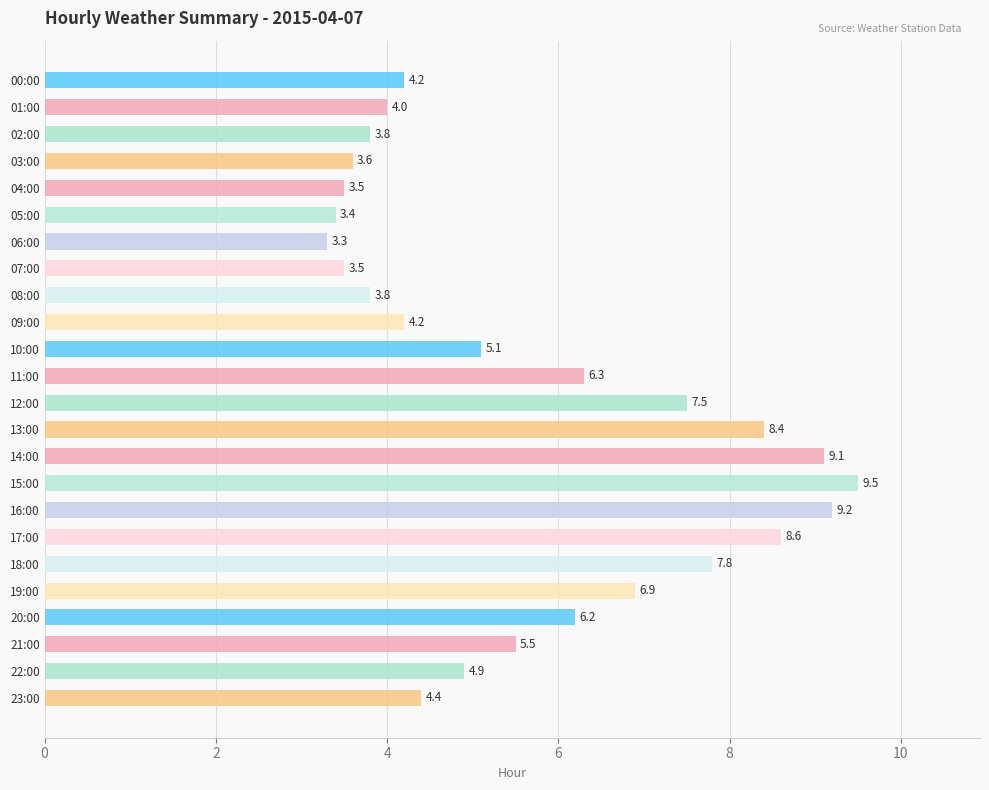

Reading top to bottom, what are all the values shown in this chart?

4.2	4.0	3.8	3.6	3.5	3.4	3.3	3.5	3.8	4.2	5.1	6.3	7.5	8.4	9.1	9.5	9.2	8.6	7.8	6.9	6.2	5.5	4.9	4.4